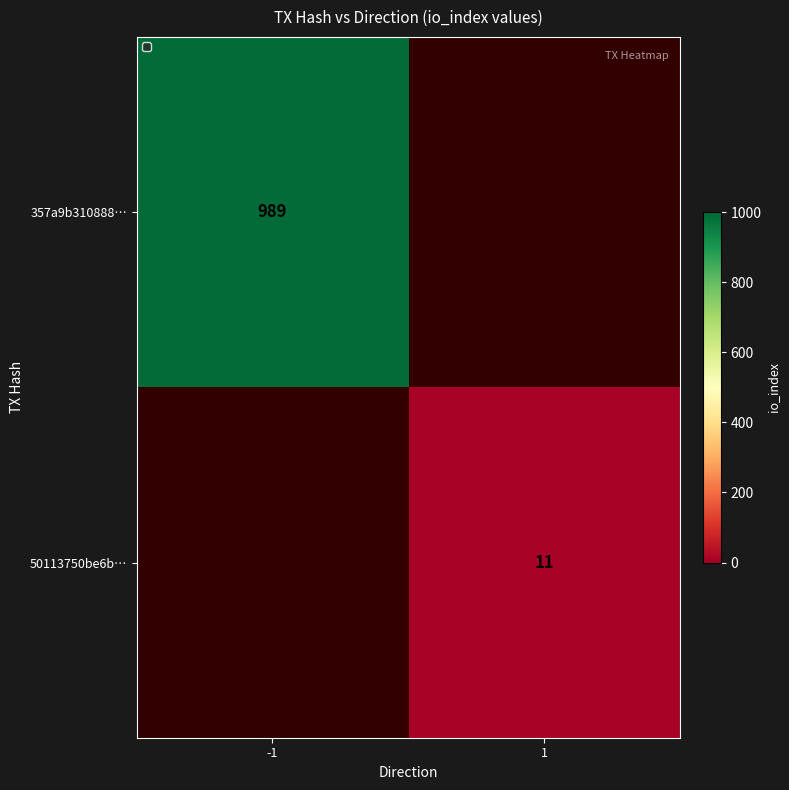

Which has a higher value, 1 or -1?

-1